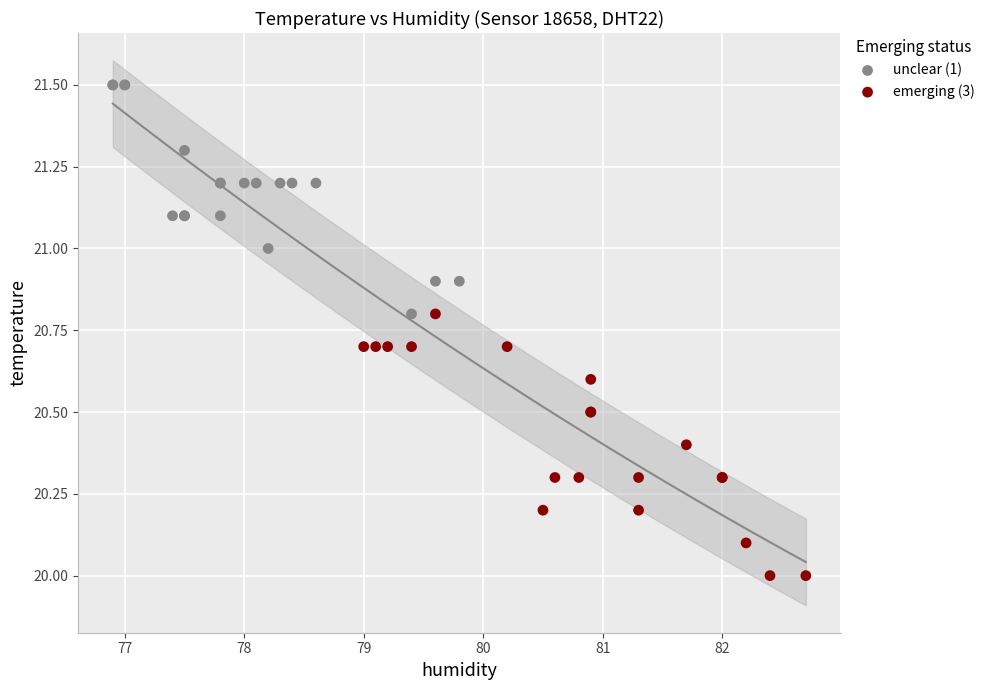

Which series reaches the maximum Y coordinate?

unclear (1)